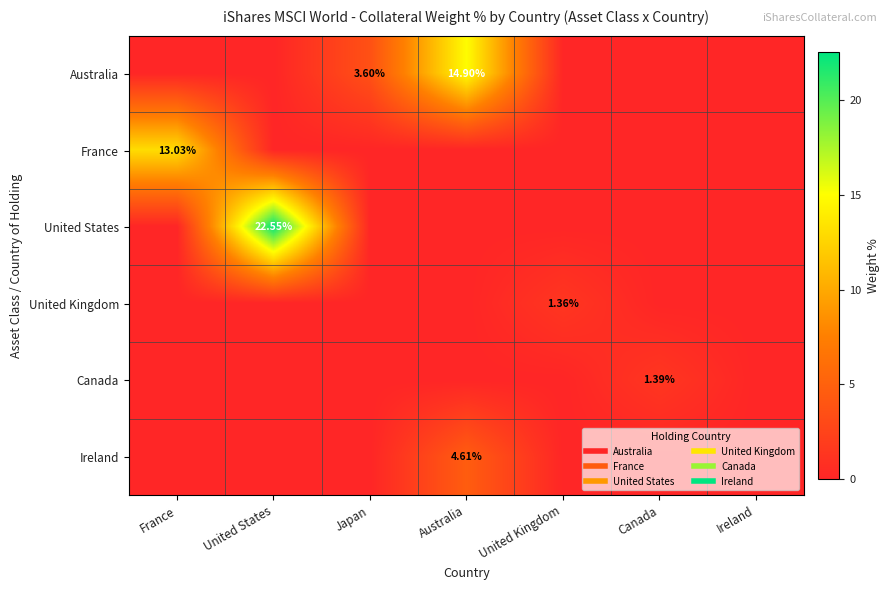

Which label corresponds to the largest value in the chart?

United States